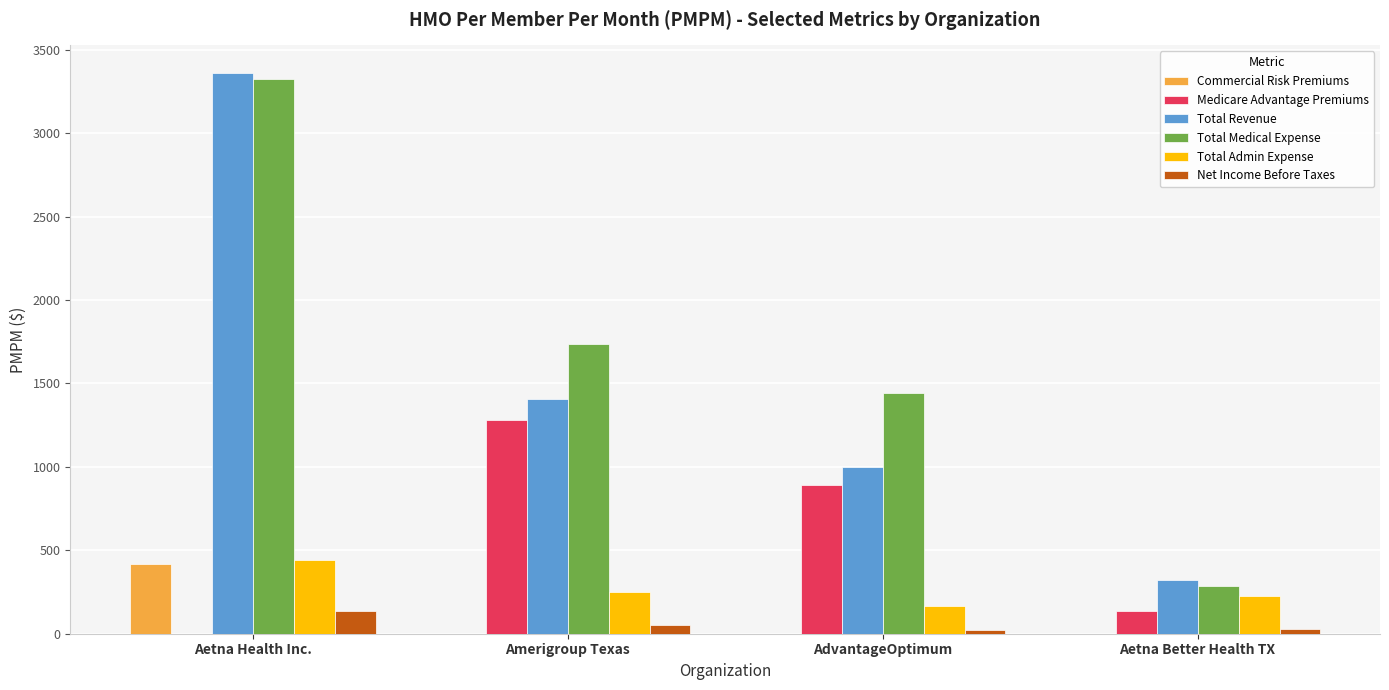

What is the greatest value displayed?

3358.4